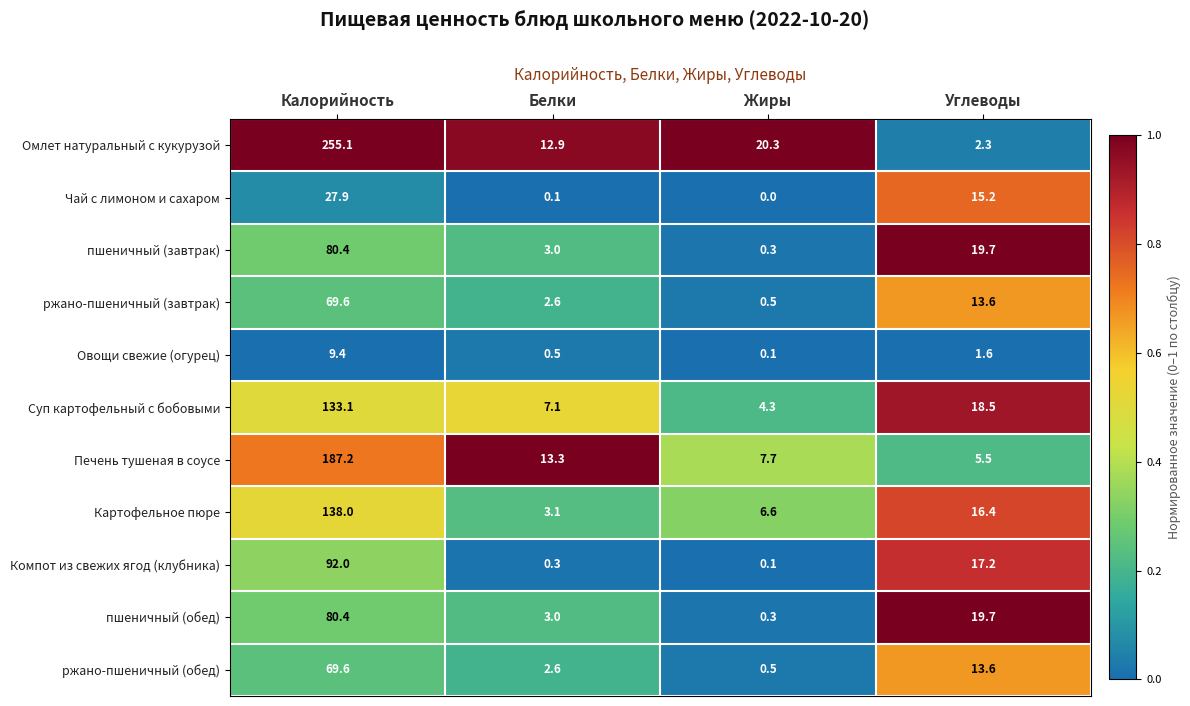

The value of пшеничный (обед) at Углеводы is 11.2. True or false?

False